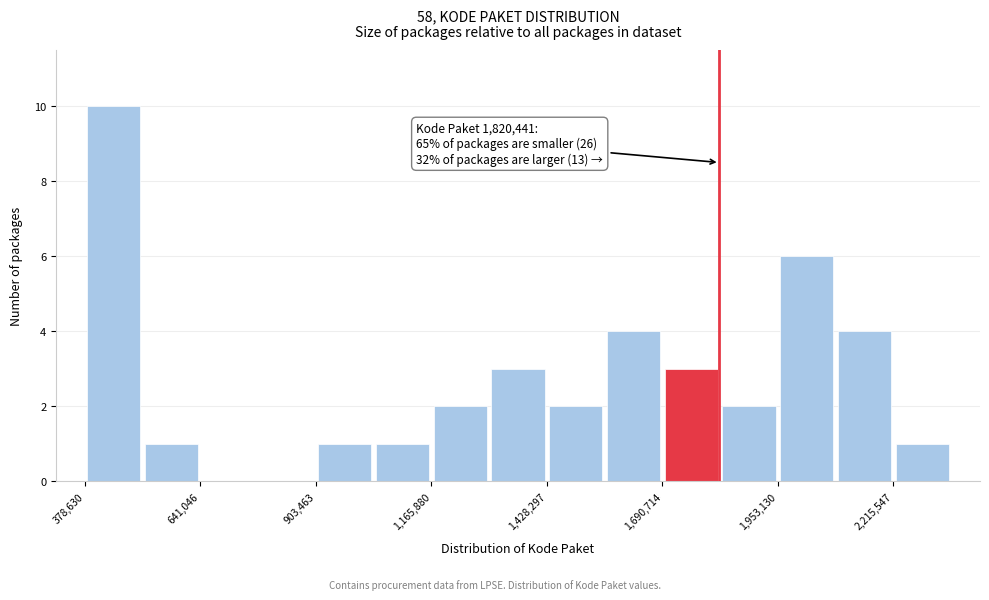

Read against the x-axis, roughly where is the centre of the tallest bar?

450000